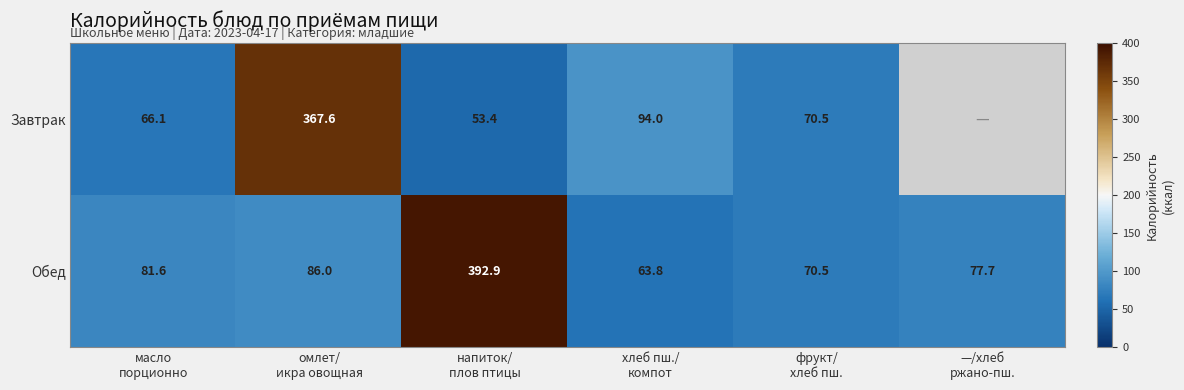

What is the average value of the Обед series?

128.8